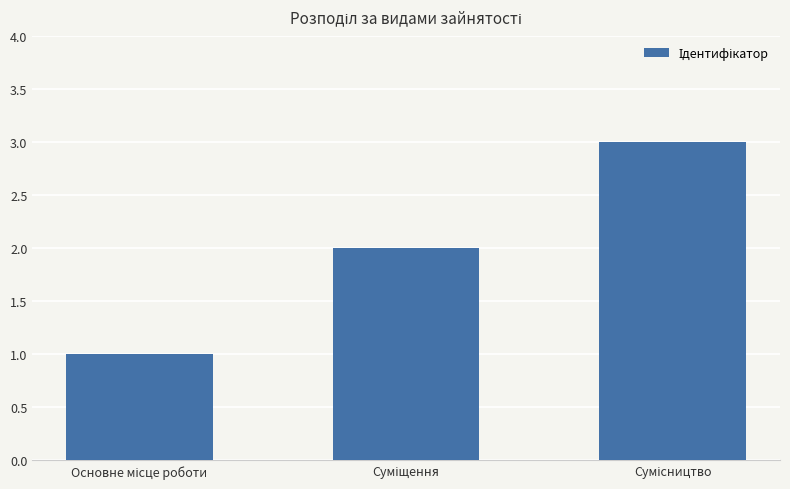

What is the sum of all values?

6